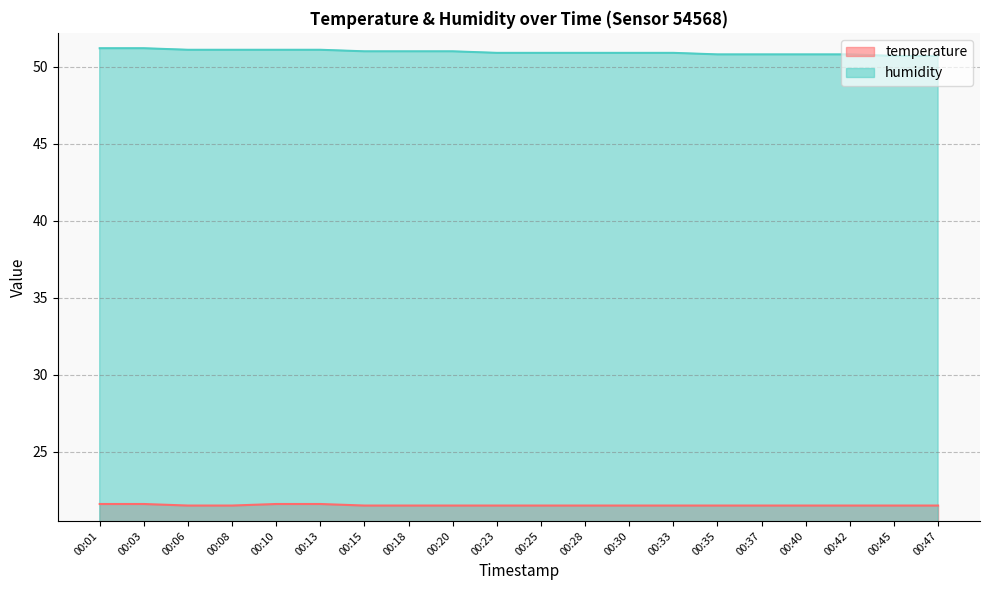

What is the spread (max minus min) of values at 00:10?

29.5